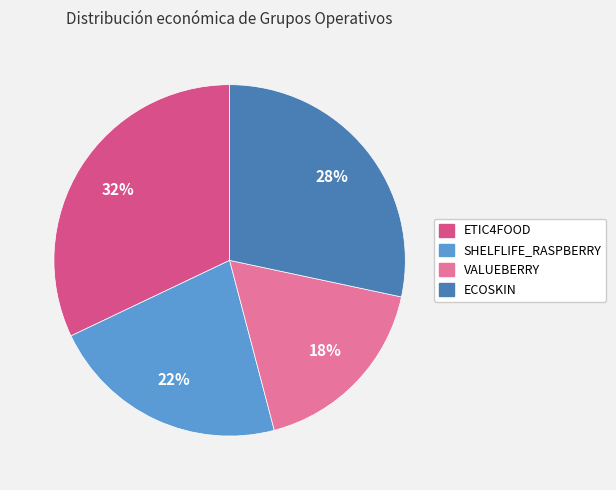

Which has a higher value, VALUEBERRY or ETIC4FOOD?

ETIC4FOOD